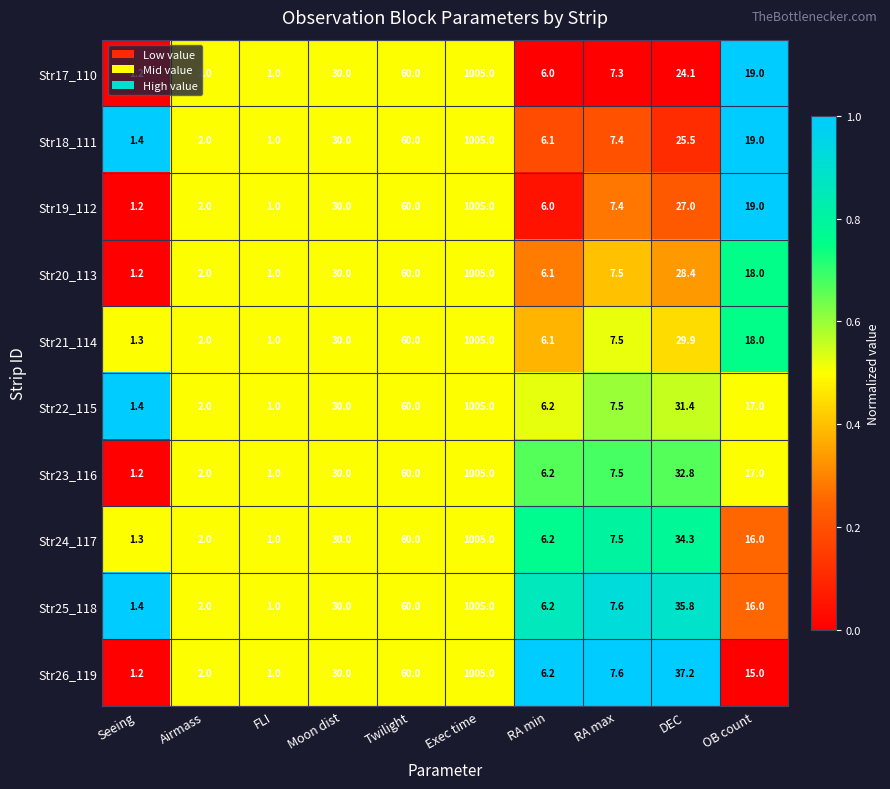

List the labels in order of Str20_113 value, smallest first.

FLI, Seeing, Airmass, RA min, RA max, OB count, DEC, Moon dist, Twilight, Exec time